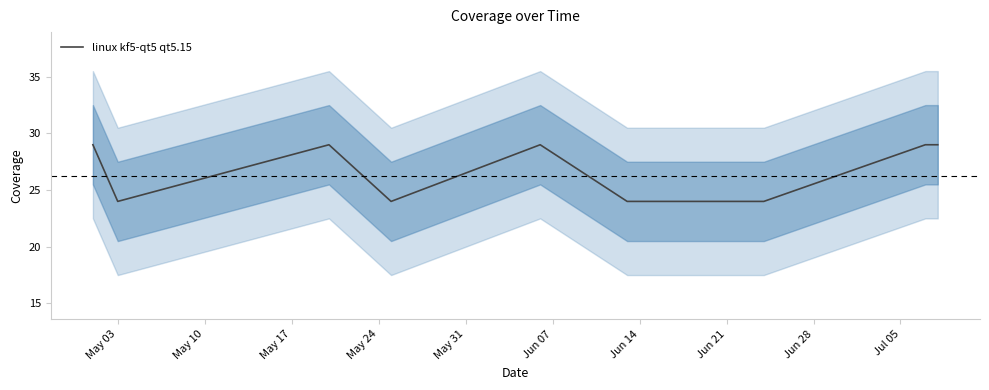

What is the lowest value of the linux kf5-qt5 qt5.15 series?

24